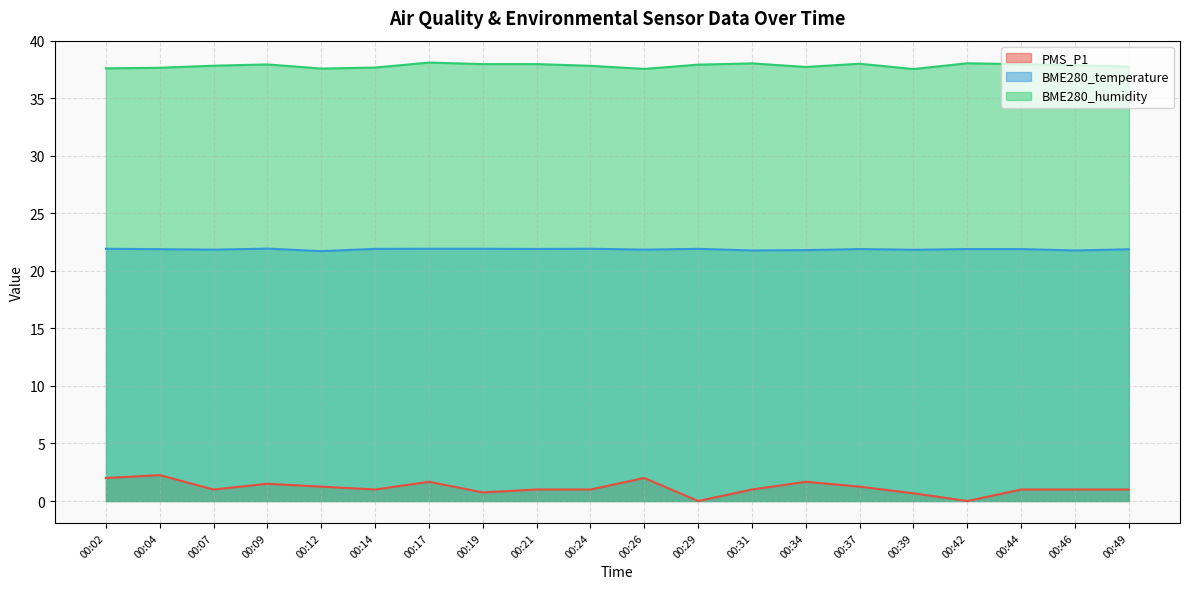

Between 00:02 and 00:39, which series saw the biggest shift?

PMS_P1